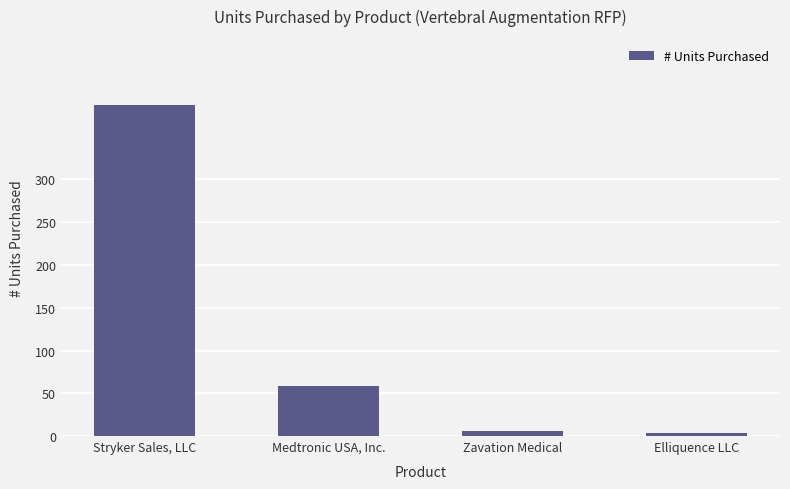

Which category has the highest value across all series?

Stryker Sales, LLC